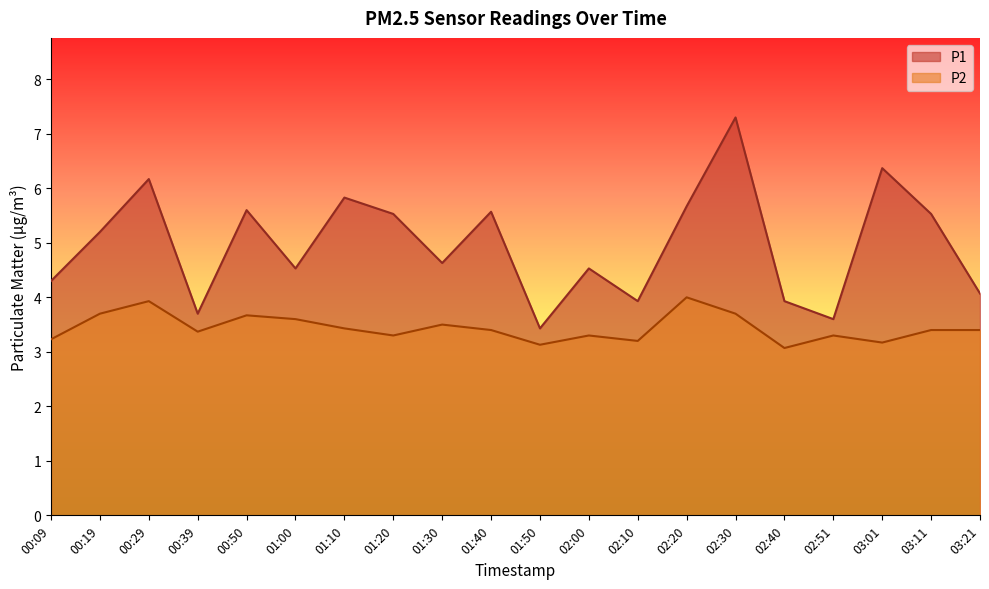

What is the label of the 20th point from the right?

00:09